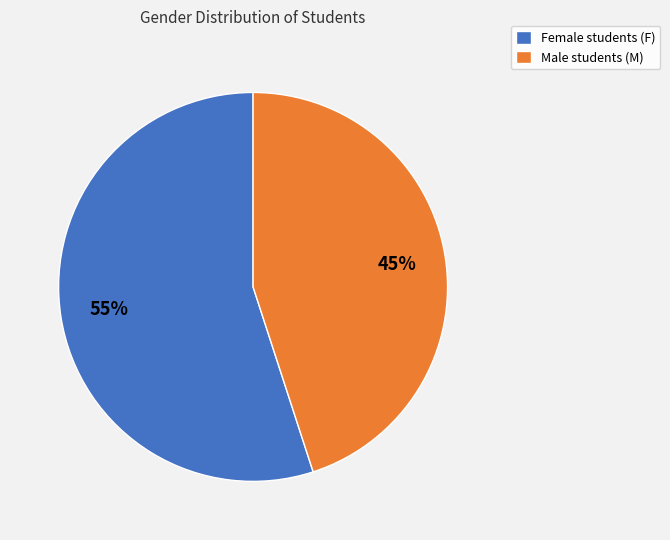

Which slice represents more than half of the pie?

Female students (F)